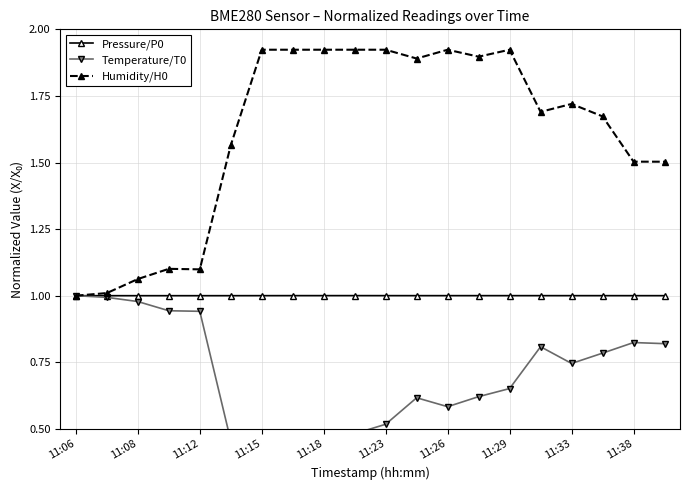

Reading left to right, transcribe all the data shown in this chart.

Pressure/P0: 1.0	1.0	1.0	1.0	1.0	1.0	1.0	1.0	1.0	1.0	1.0	1.0	1.0	1.0	1.0	1.0	1.0	1.0	1.0	1.0
Temperature/T0: 1.0	1.0	1.0	0.9	0.9	0.5	0.2	0.2	0.2	0.5	0.5	0.6	0.6	0.6	0.7	0.8	0.7	0.8	0.8	0.8
Humidity/H0: 1.0	1.0	1.1	1.1	1.1	1.6	1.9	1.9	1.9	1.9	1.9	1.9	1.9	1.9	1.9	1.7	1.7	1.7	1.5	1.5